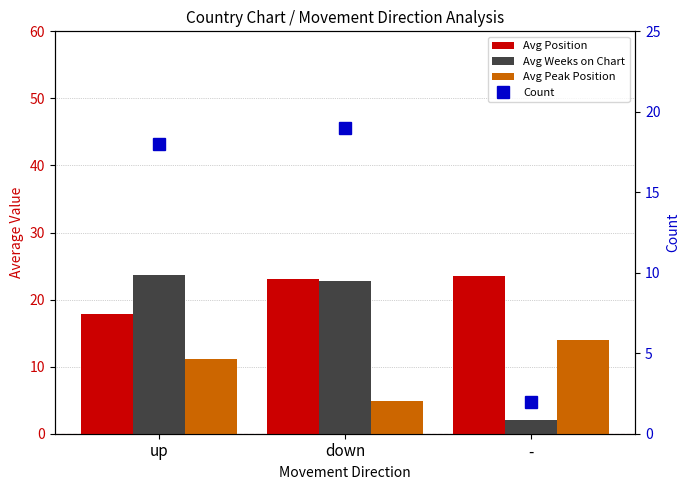

True or false: Avg Weeks on Chart has a value of 3.5 at -.

False